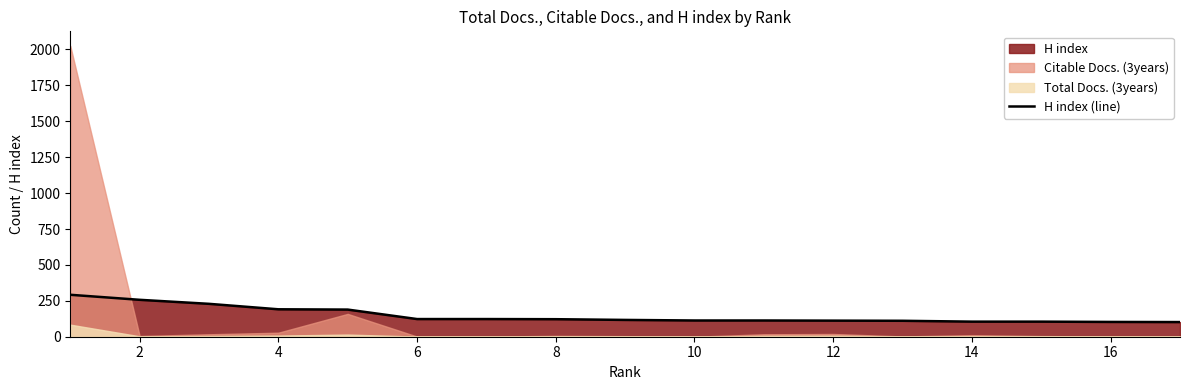

What is the lowest value of the H index (line) series?

102